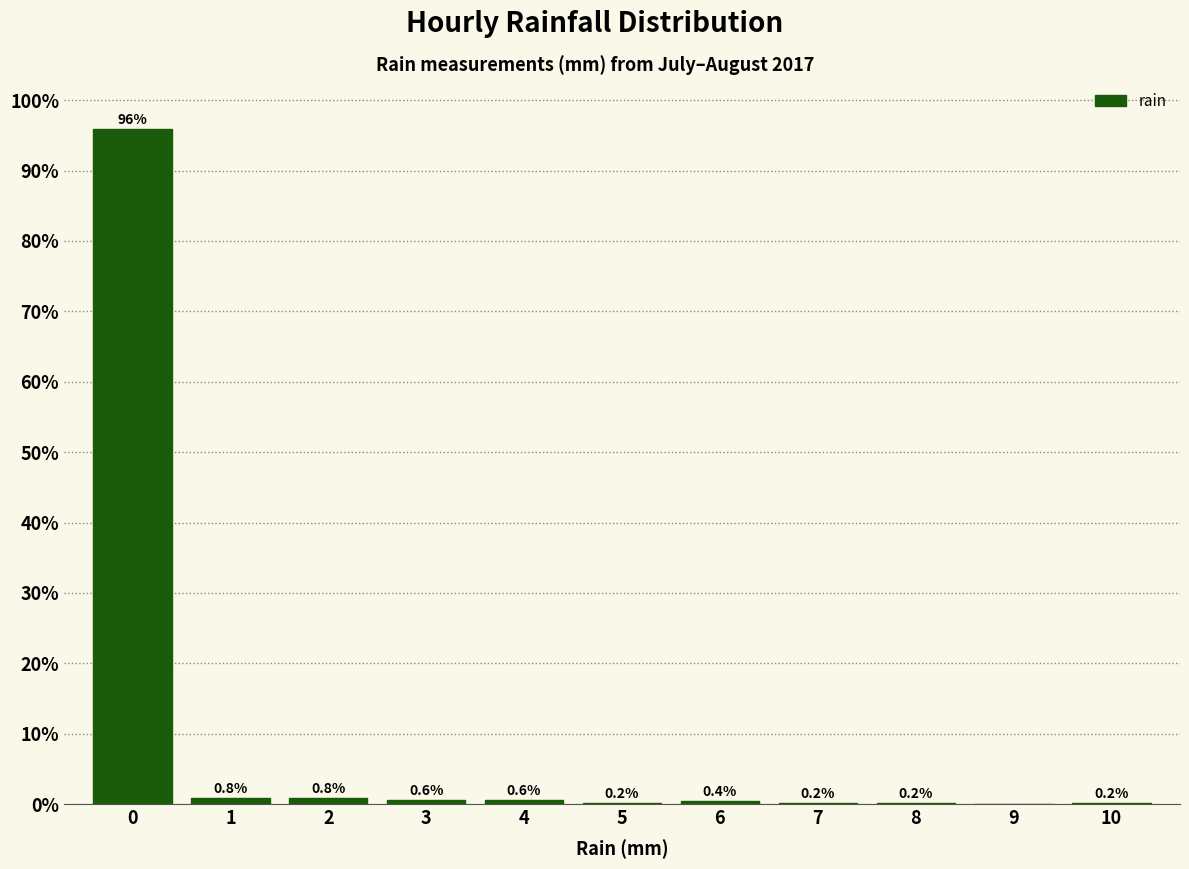

Which range on the x-axis has the tallest bar?

-0.5 to 0.5